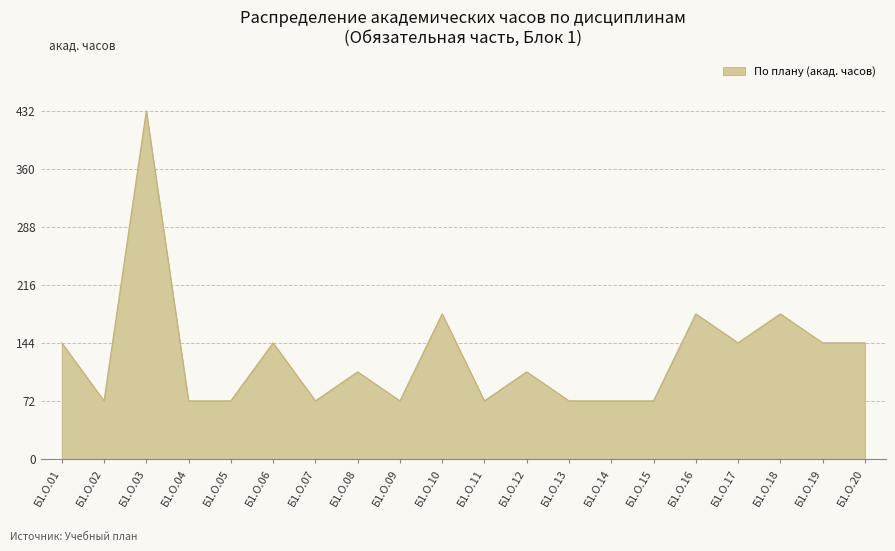

Approximately how many times larger is the value at Б1.О.06 compared to Б1.О.18?

0.8